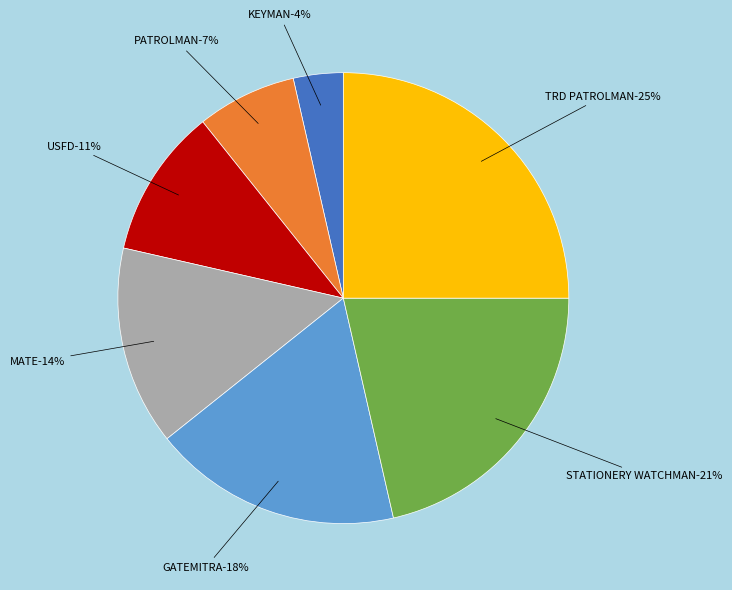

Do KEYMAN and PATROLMAN together represent more than half of the pie?

No